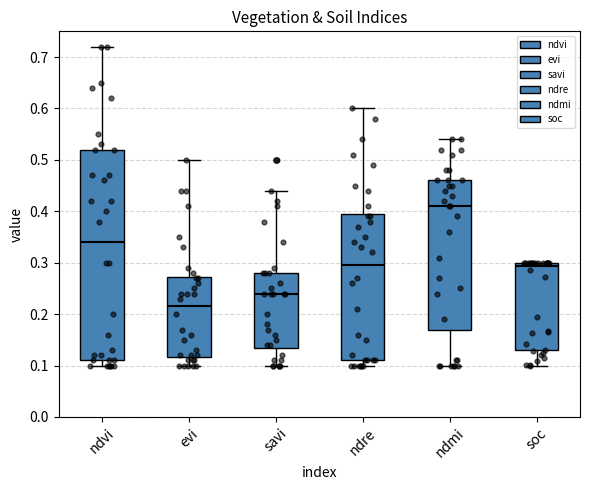

Reading left to right, transcribe this box plot: for each box, give where its median line is, the range the box spans, and where its two whiskers end, as read against the y-axis. The values are not printed on the chart, so give them approximately, as read against the axis.

ndvi: median 0.34, box 0.11 to 0.52, whiskers 0.10 to 0.72
evi: median 0.22, box 0.12 to 0.27, whiskers 0.10 to 0.50
savi: median 0.24, box 0.14 to 0.28, whiskers 0.10 to 0.44
ndre: median 0.30, box 0.11 to 0.40, whiskers 0.10 to 0.60
ndmi: median 0.41, box 0.17 to 0.46, whiskers 0.10 to 0.54
soc: median 0.29, box 0.13 to 0.30, whiskers 0.10 to 0.30